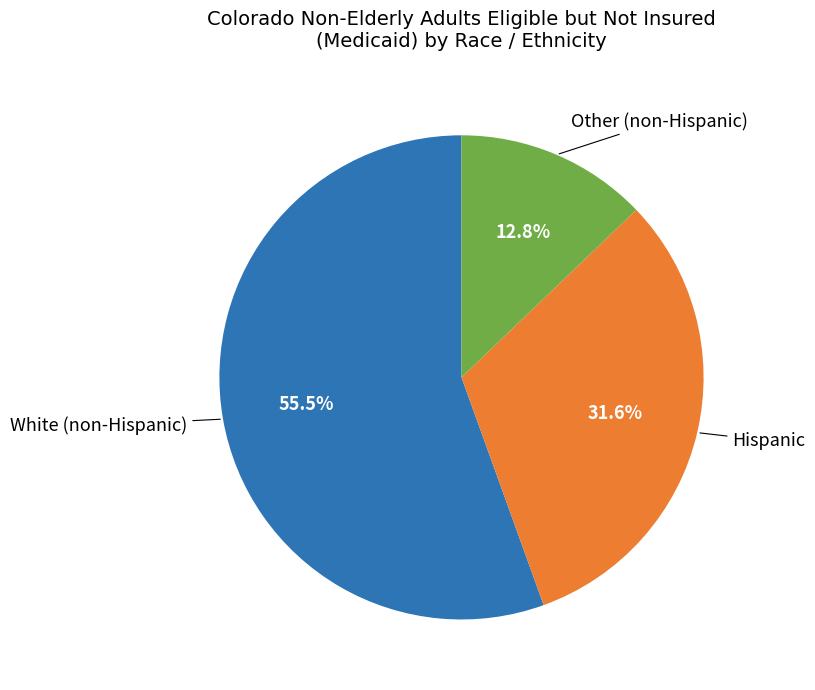

Is there a majority slice in this chart?

Yes